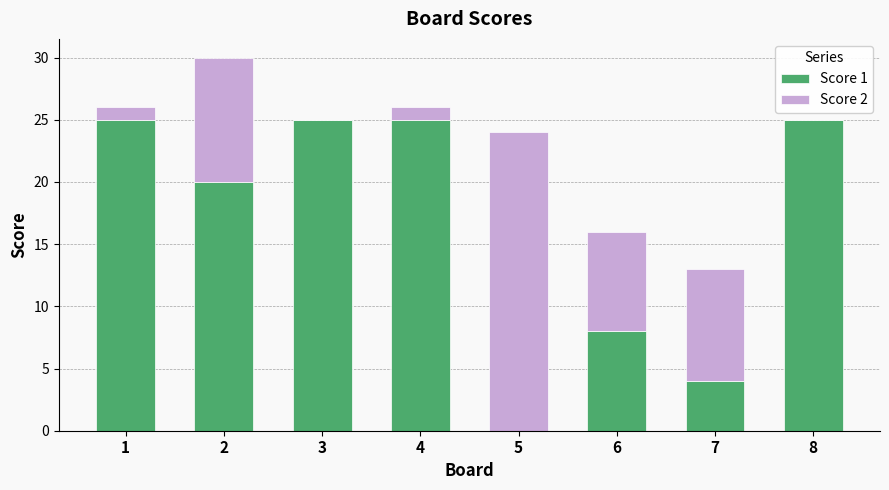

The Score 1 series shows 17 at 8. True or false?

False